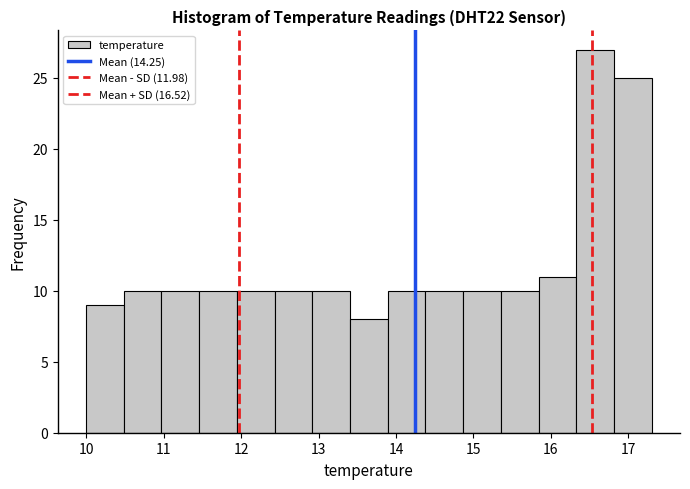

Over which range of the x-axis is the bar tallest?

16.3 to 16.8